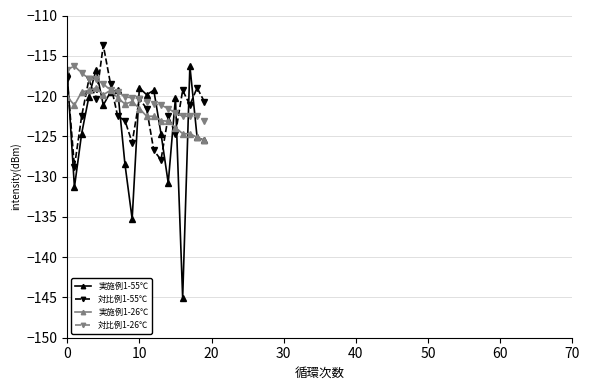

What is the value of the 対比例1-55℃ point at the 9th from the left?

-123.0